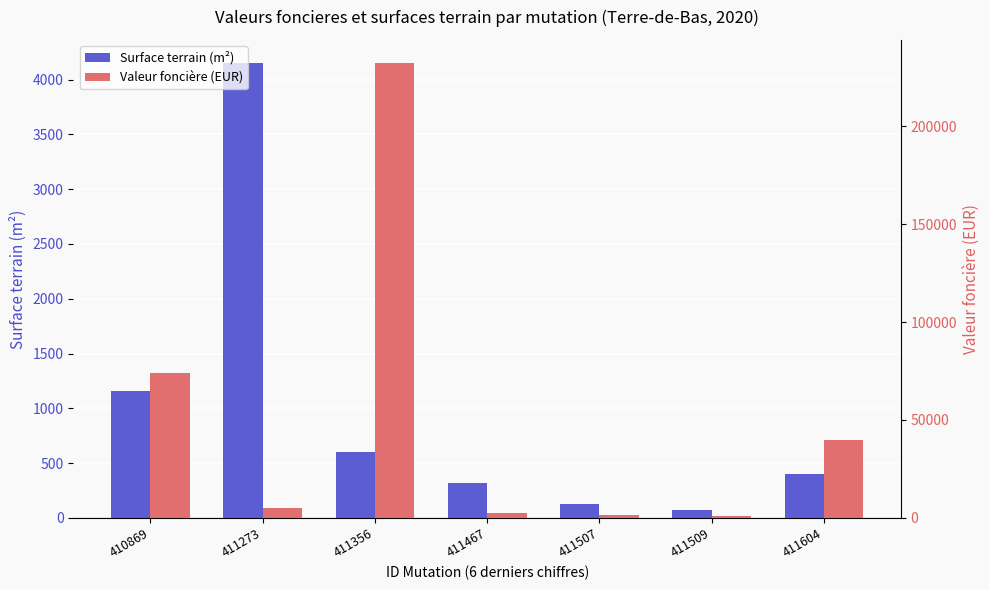

How many values in the Valeur foncière (EUR) series exceed 5020?

3